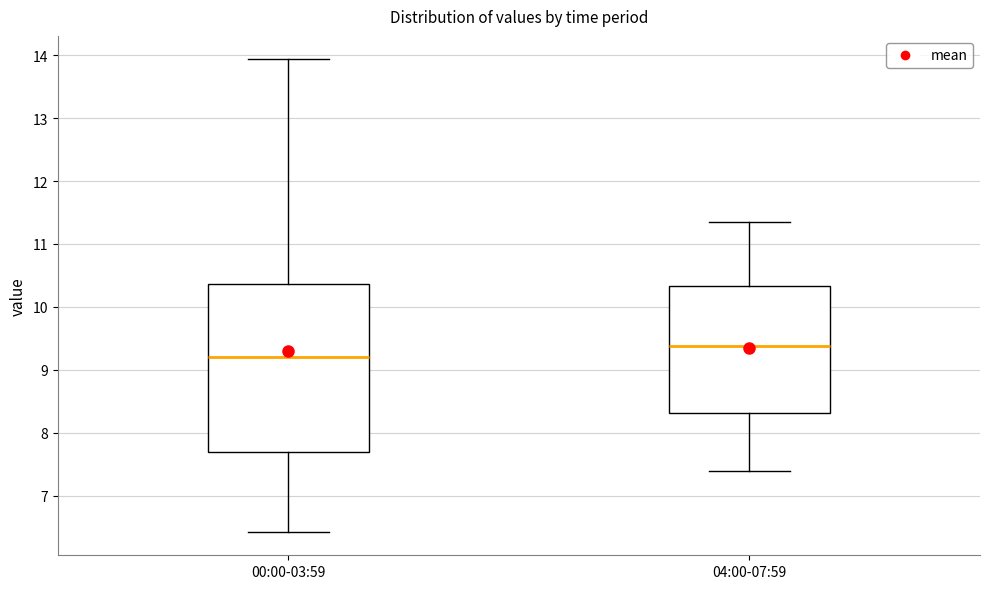

Which box has the highest median line?

04:00-07:59